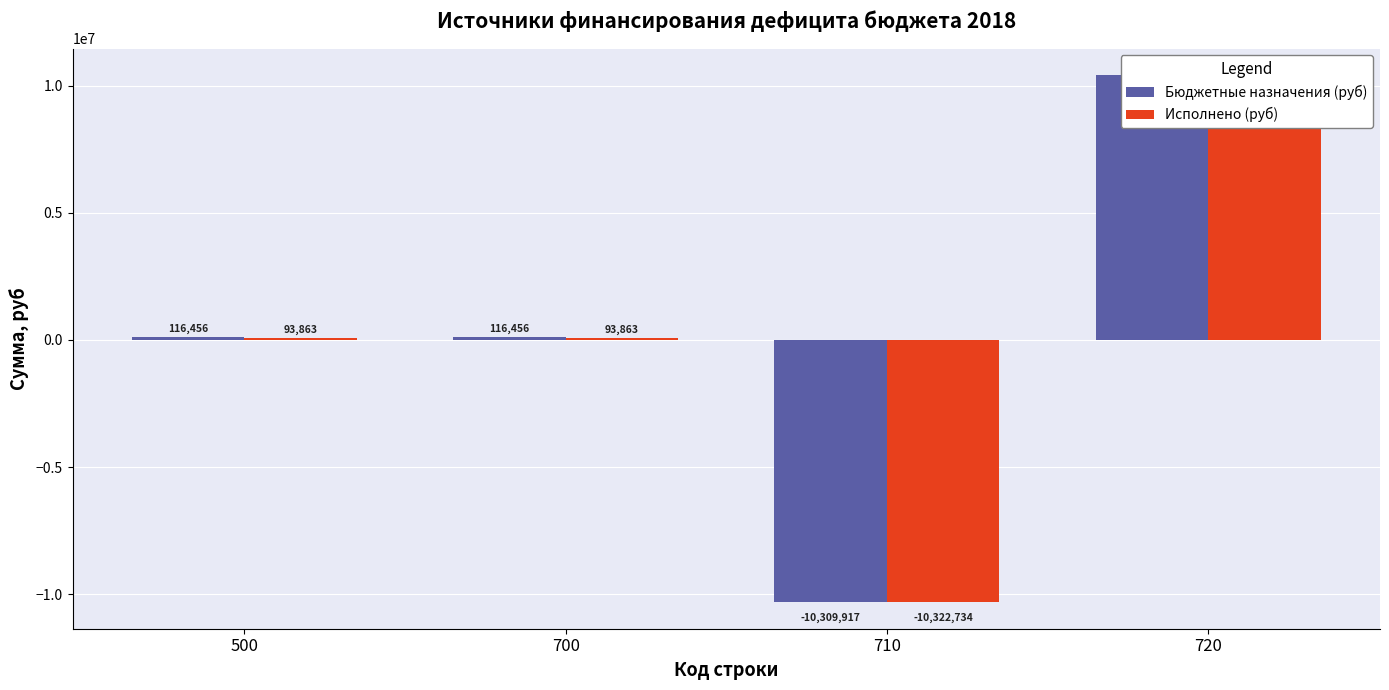

How many groups of bars are there?

4